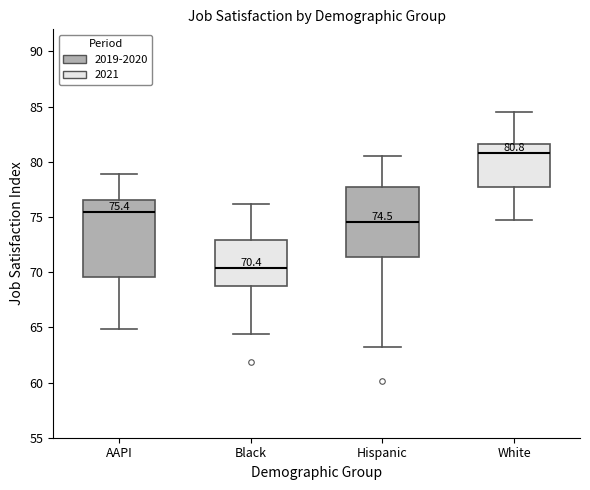

Comparing the boxes themselves (not the whiskers), which one is the tallest?

AAPI